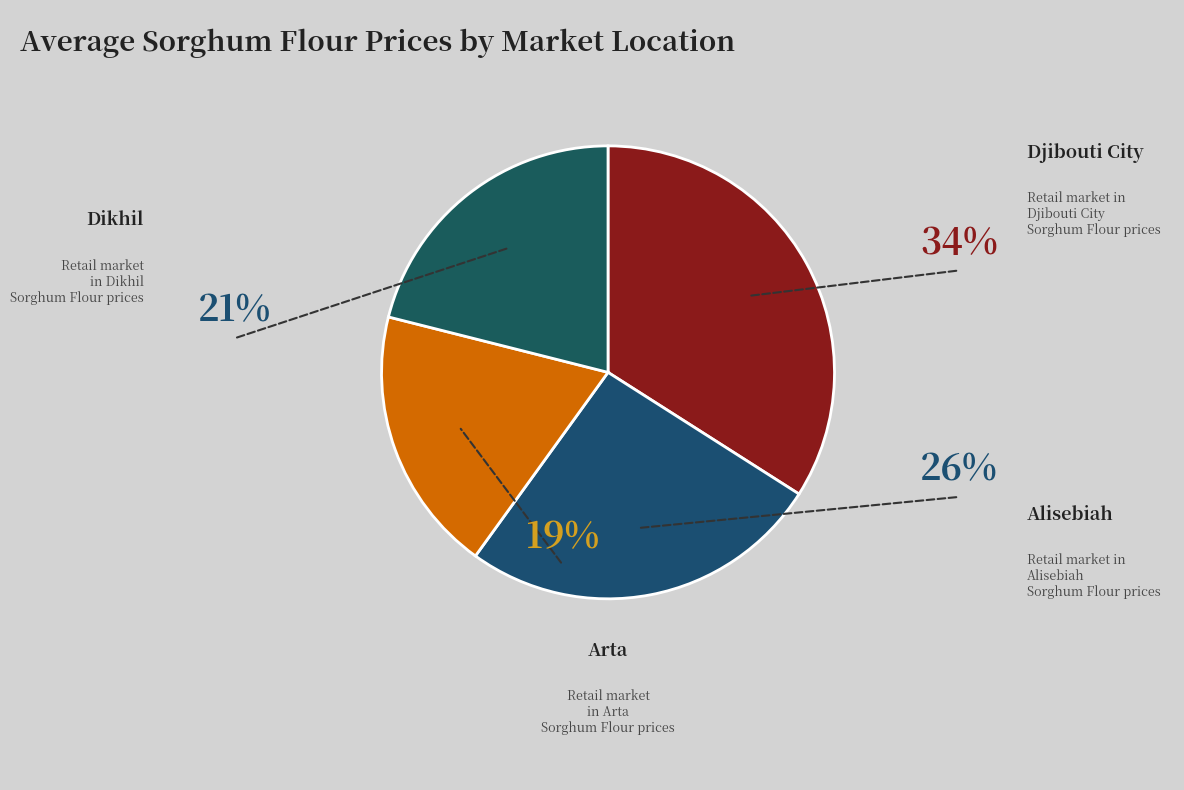

Is the sum of Alisebiah and Arta greater than half?

No